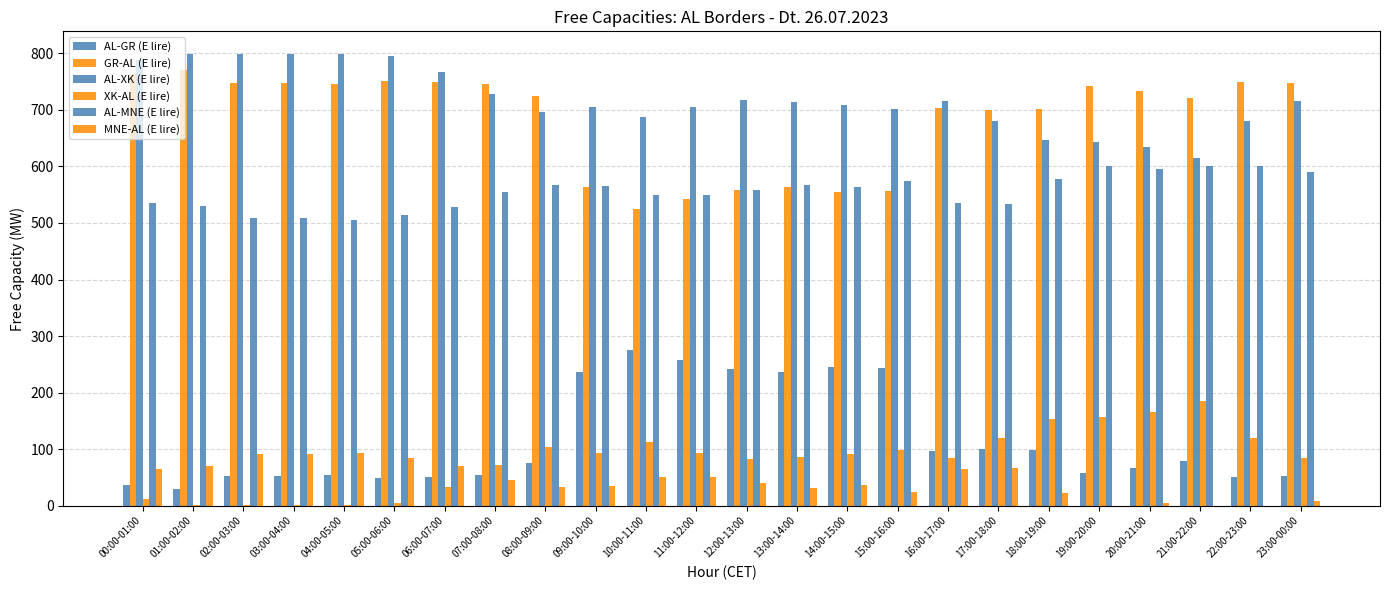

How many categories are shown in the chart?

24